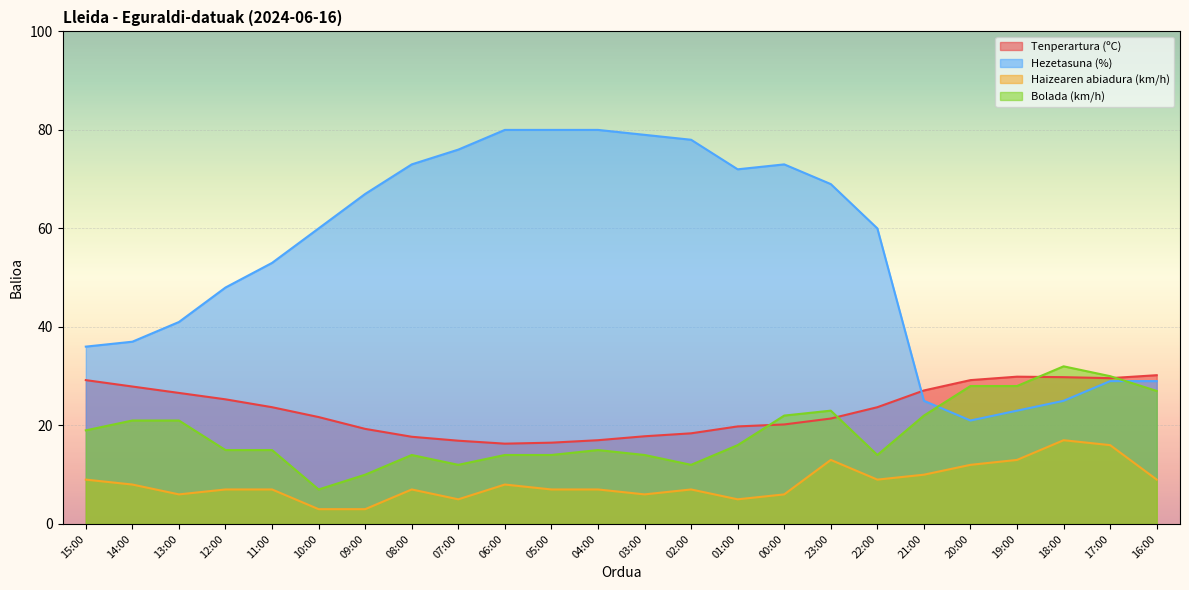

The value of Hezetasuna (%) at 00:00 is 117.5. True or false?

False